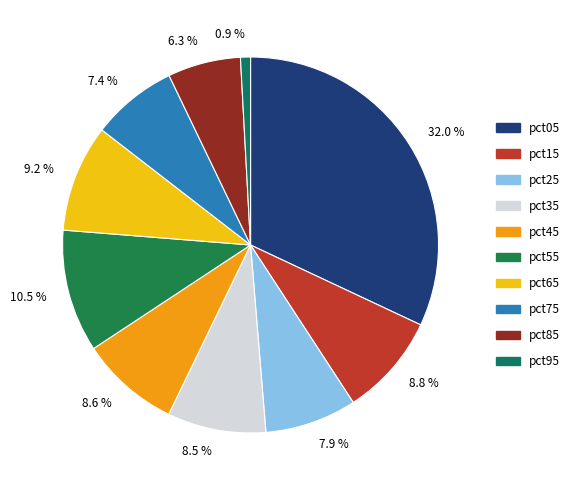

Between 10.5 % and 8.6 %, which is larger?

10.5 %